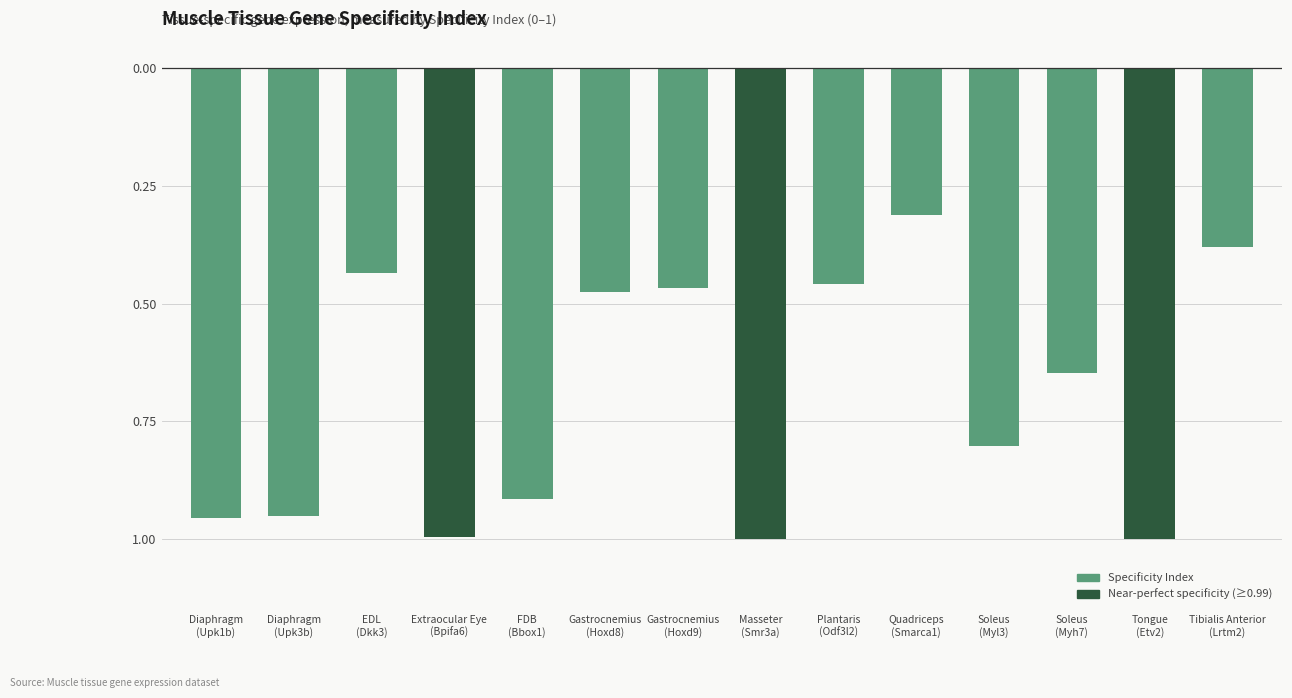

Does the chart contain any negative values?

Yes